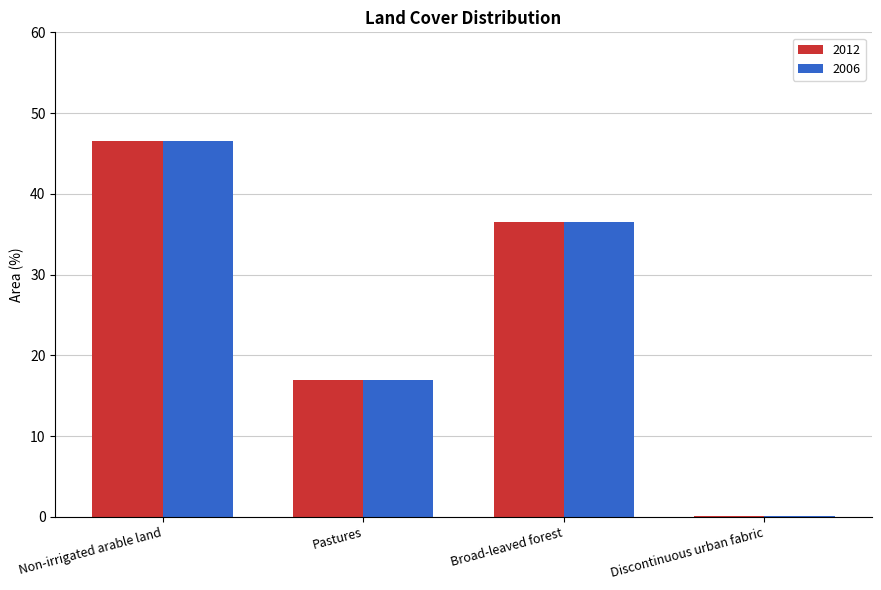

Reading right to left, extract all data points from this chart.

2012: 0.1	36.5	16.9	46.5
2006: 0.1	36.5	16.9	46.5